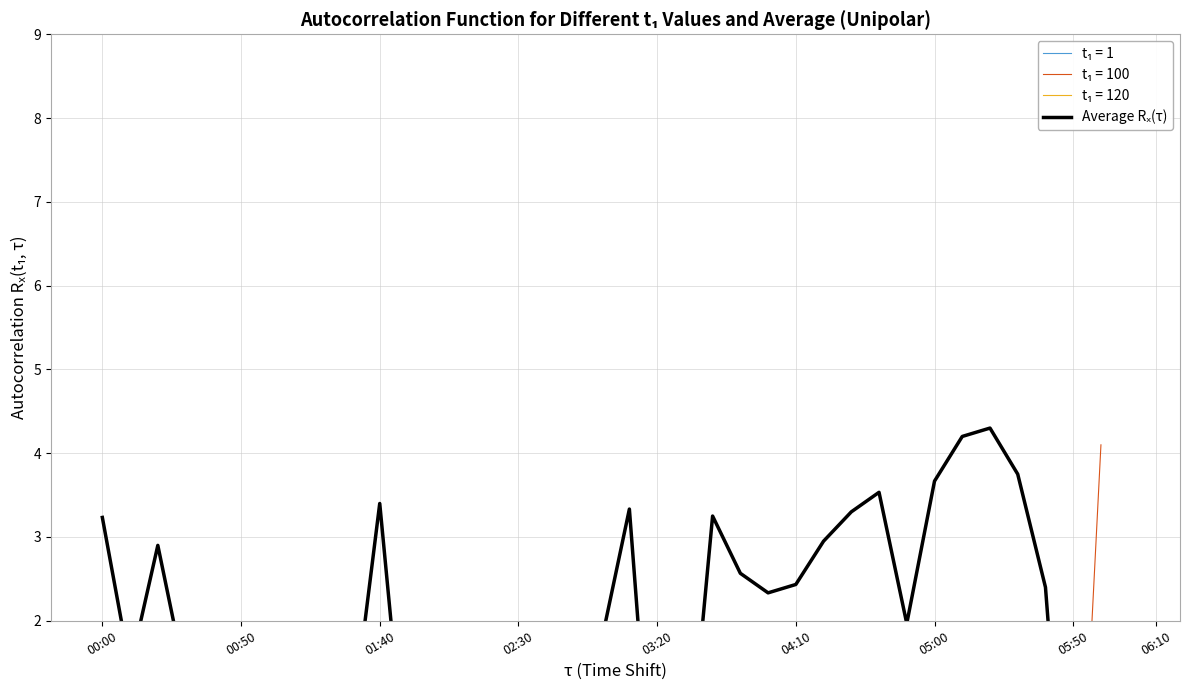

What is the value of the 7th point from the left?

1.1